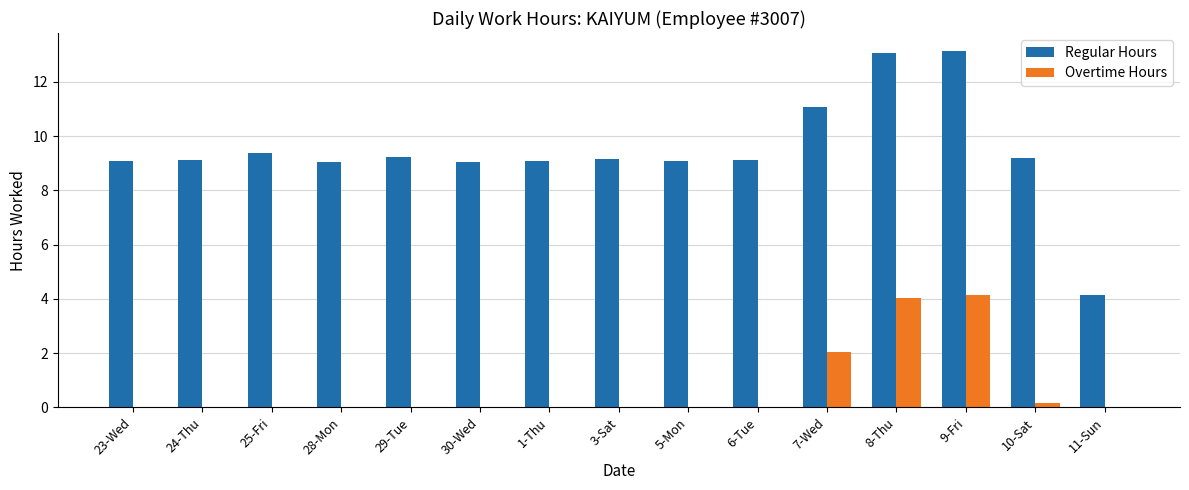

What is the sum of all Overtime Hours values?

10.4